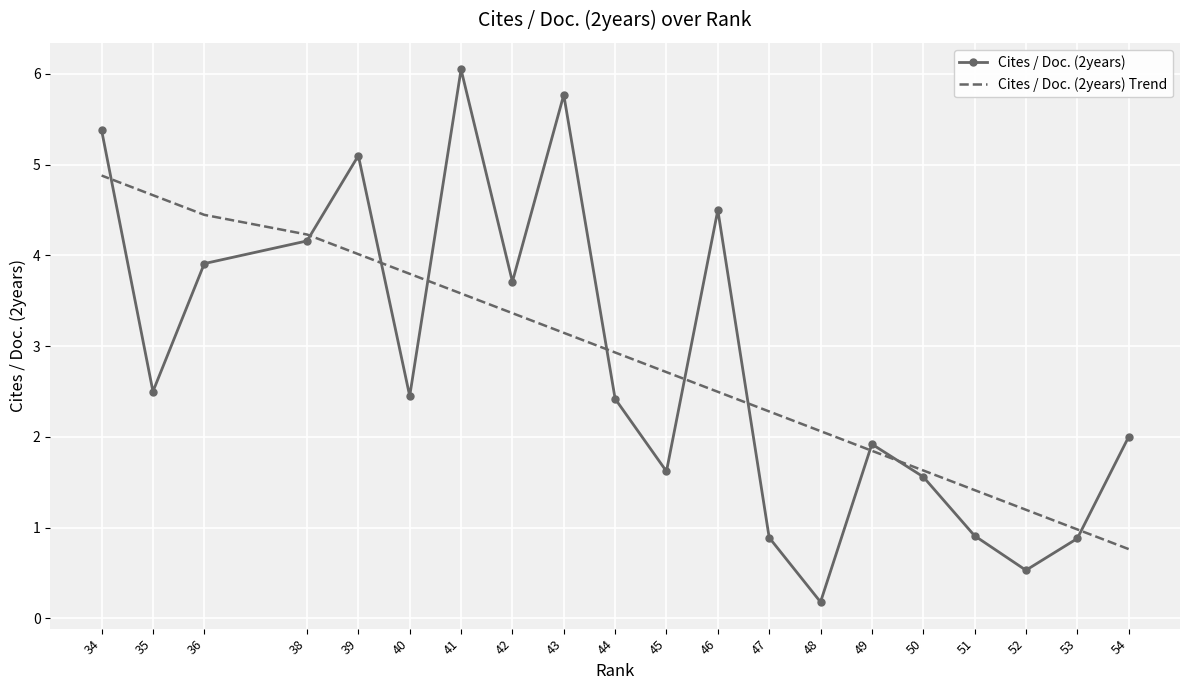

The value of Cites / Doc. (2years) Trend at 40 is 1.0. True or false?

False